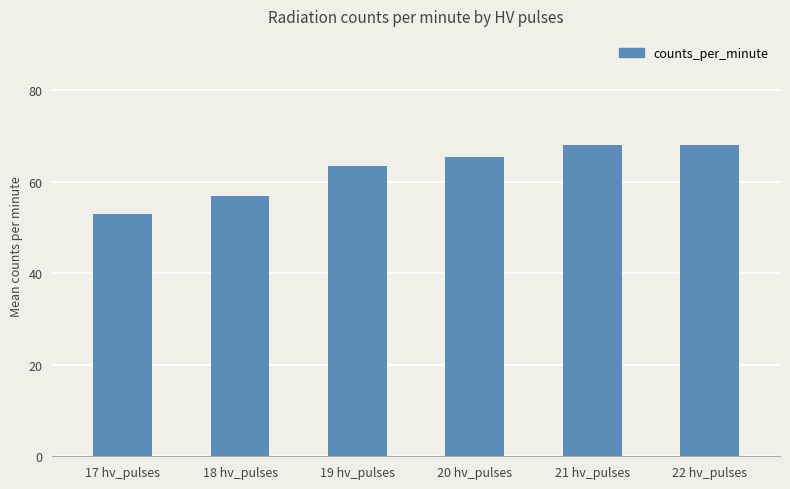

What is the change in value from 19 hv_pulses to 22 hv_pulses?

+4.5